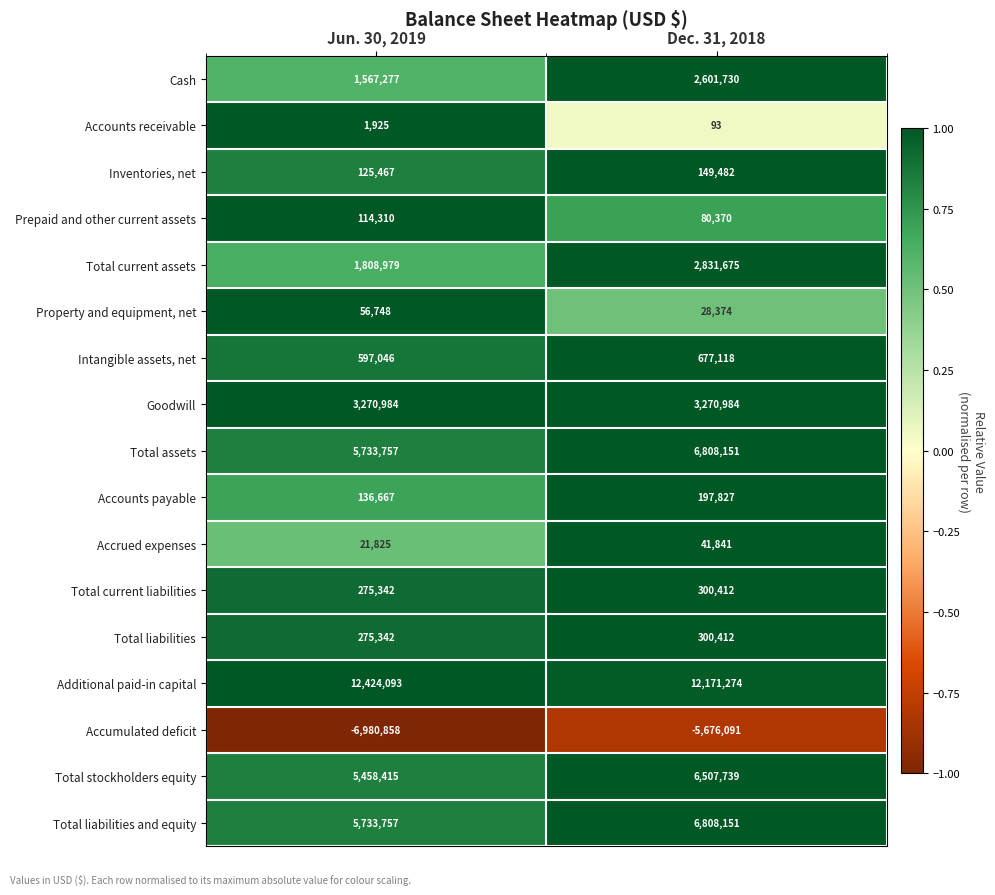

At which category does the chart reach its peak across all series?

Jun. 30, 2019